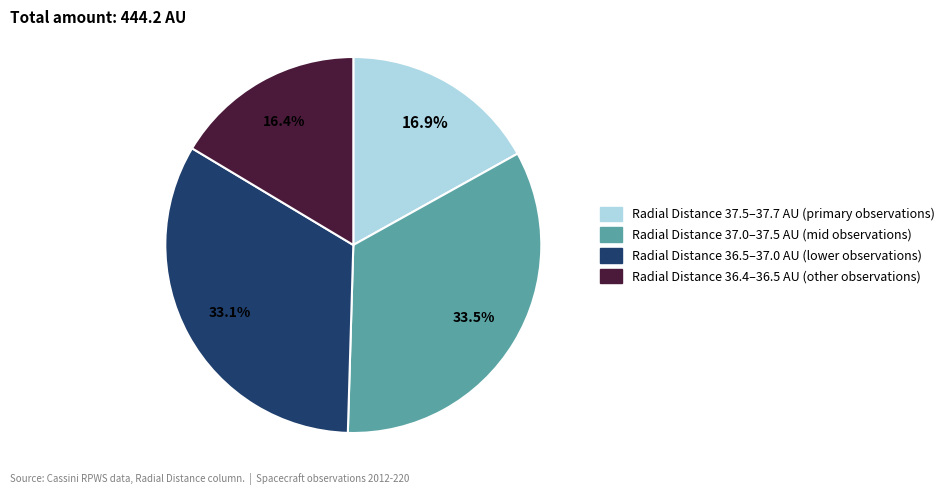

Is there a majority slice in this chart?

No